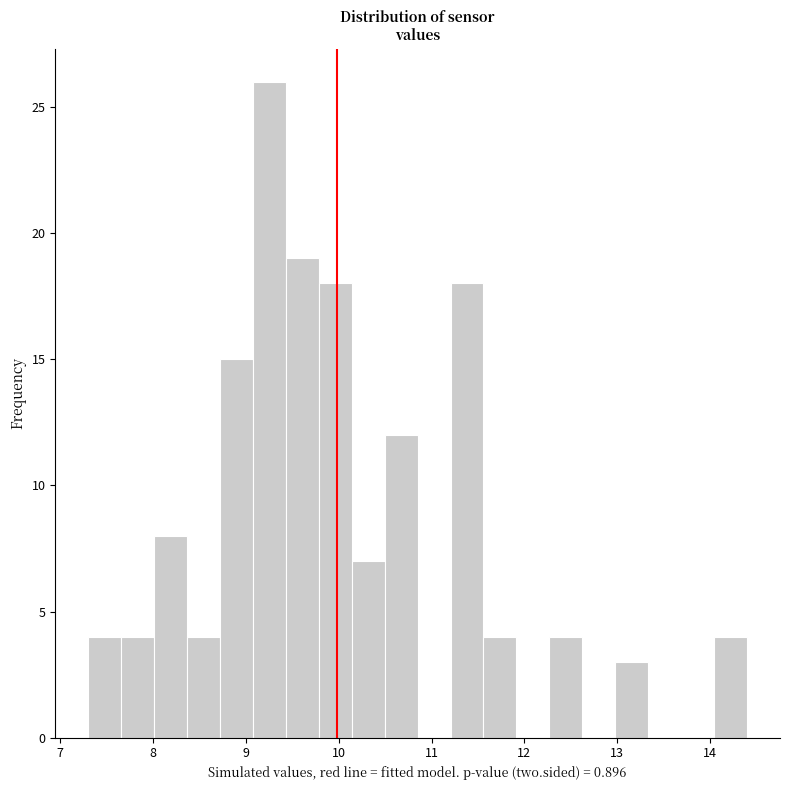

Read against the x-axis, roughly where is the centre of the tallest bar?

9.3